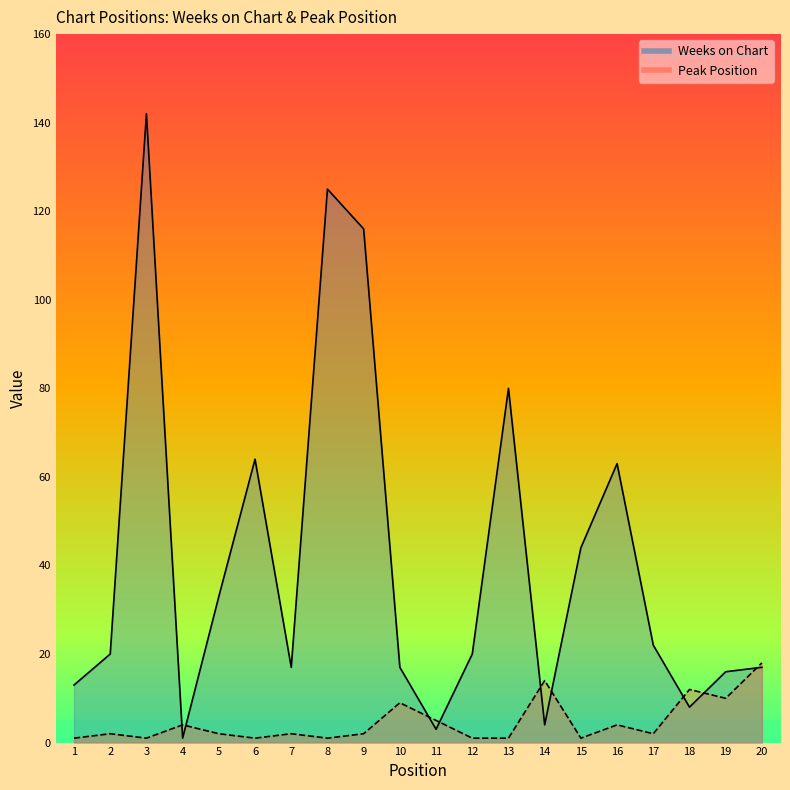

Where is the first local maximum for Weeks on Chart?

3